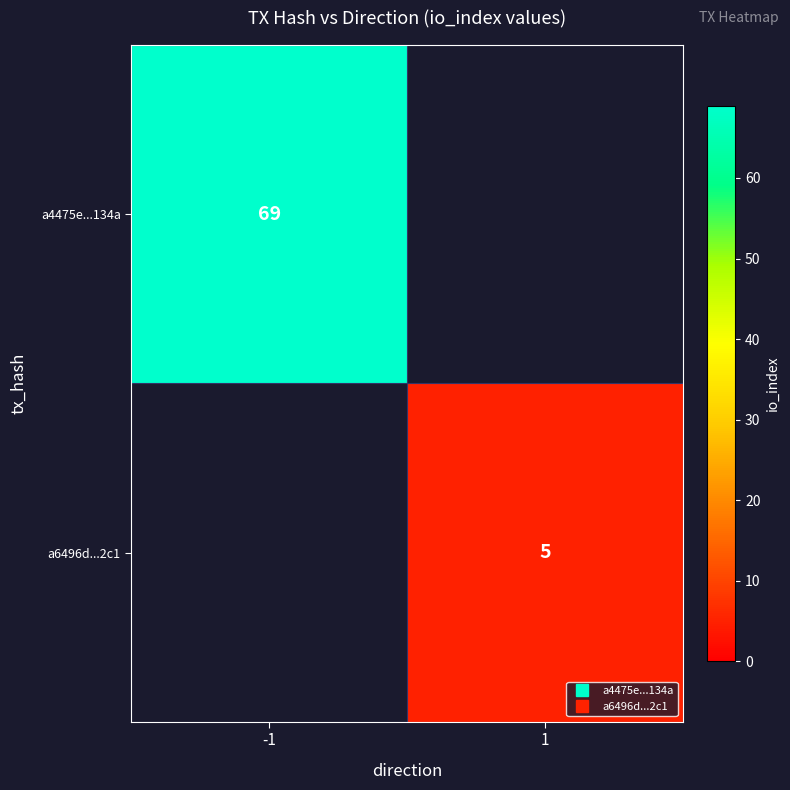

What is the maximum value for a4475e...134a?

69.0